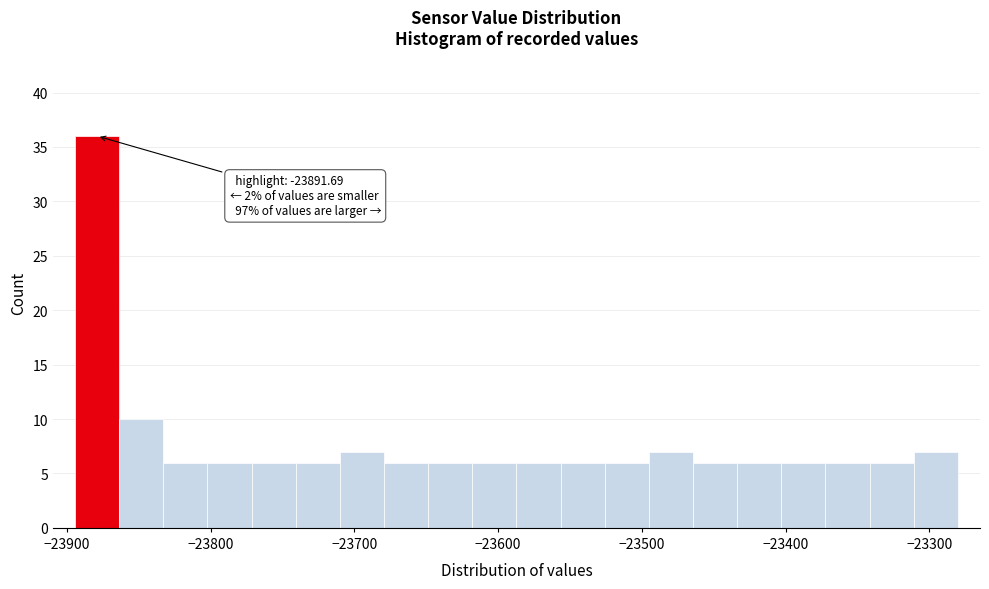

Read against the x-axis, roughly where is the centre of the tallest bar?

-23880